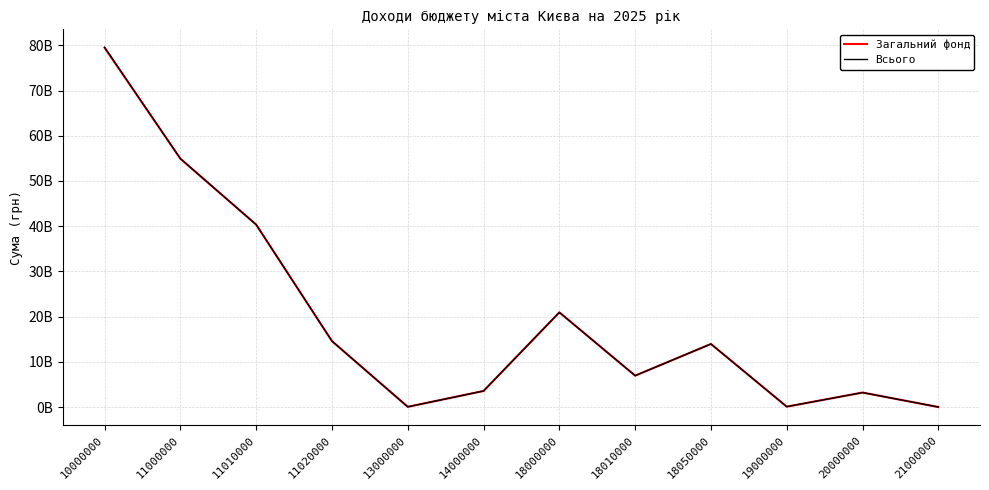

At 20000000, list the series in order from largest to smallest.

Загальний фонд, Всього